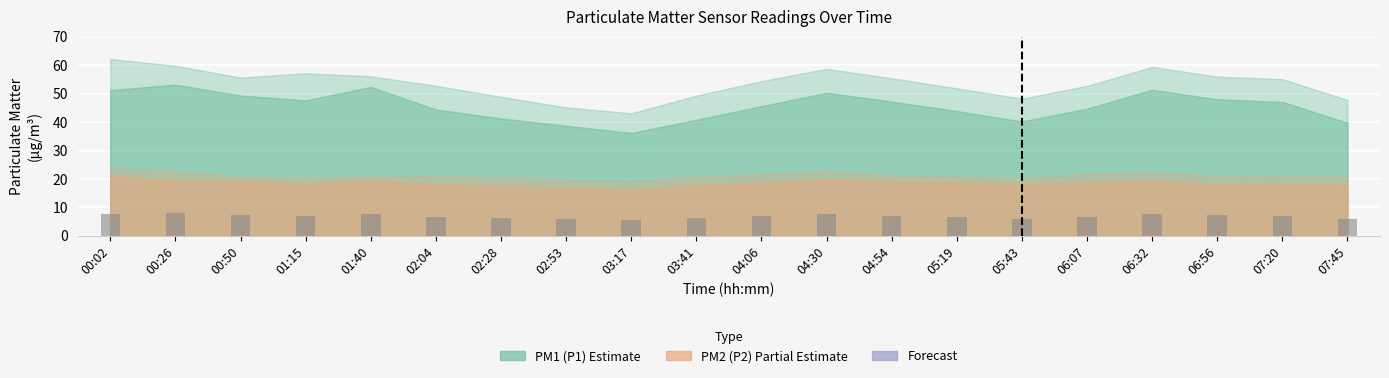

How many data points does each series have?

20